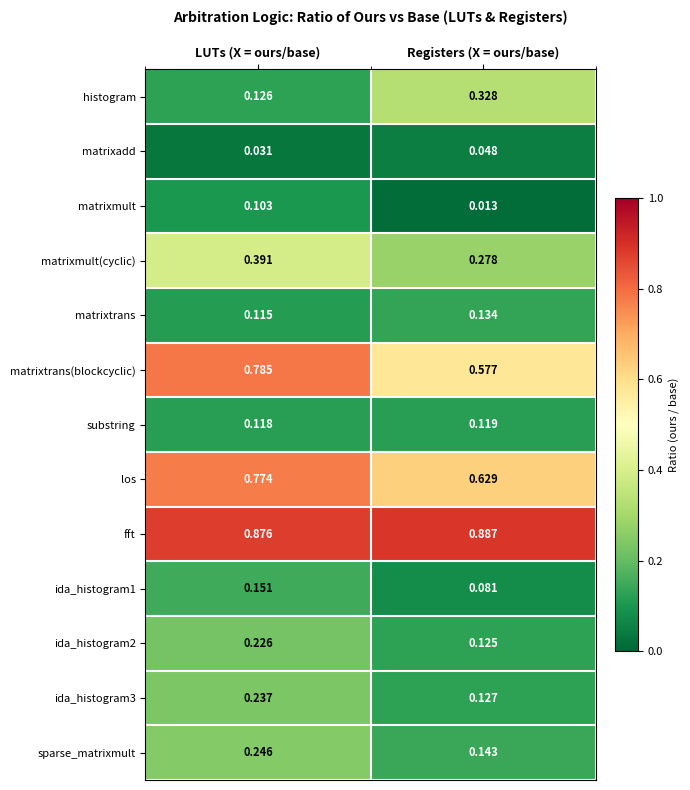

Rank the series at Registers (X = ours/base) from highest to lowest value.

fft, los, matrixtrans(blockcyclic), histogram, matrixmult(cyclic), sparse_matrixmult, matrixtrans, ida_histogram3, ida_histogram2, substring, ida_histogram1, matrixadd, matrixmult